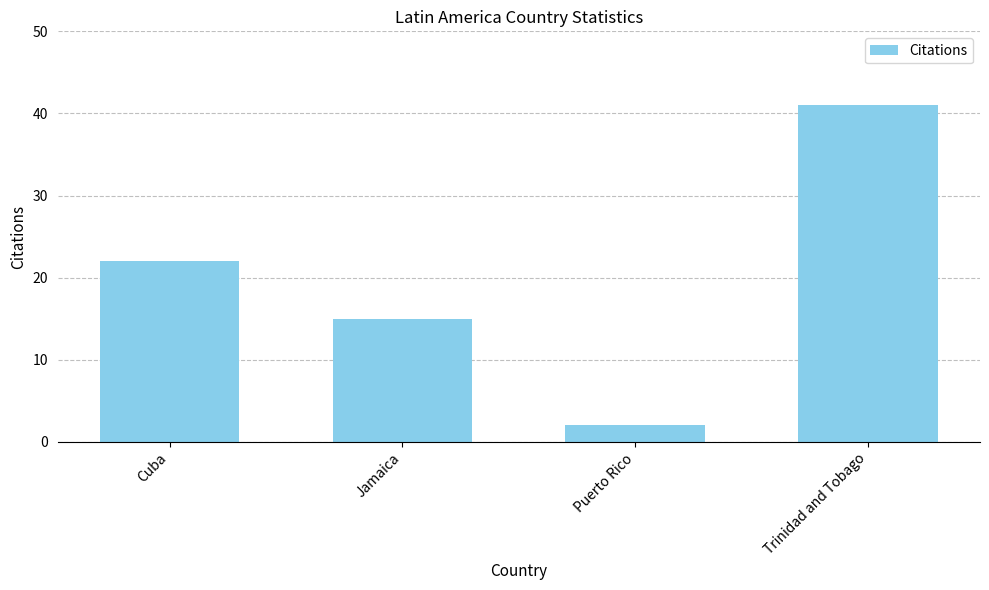

What is the approximate value at Trinidad and Tobago?

41